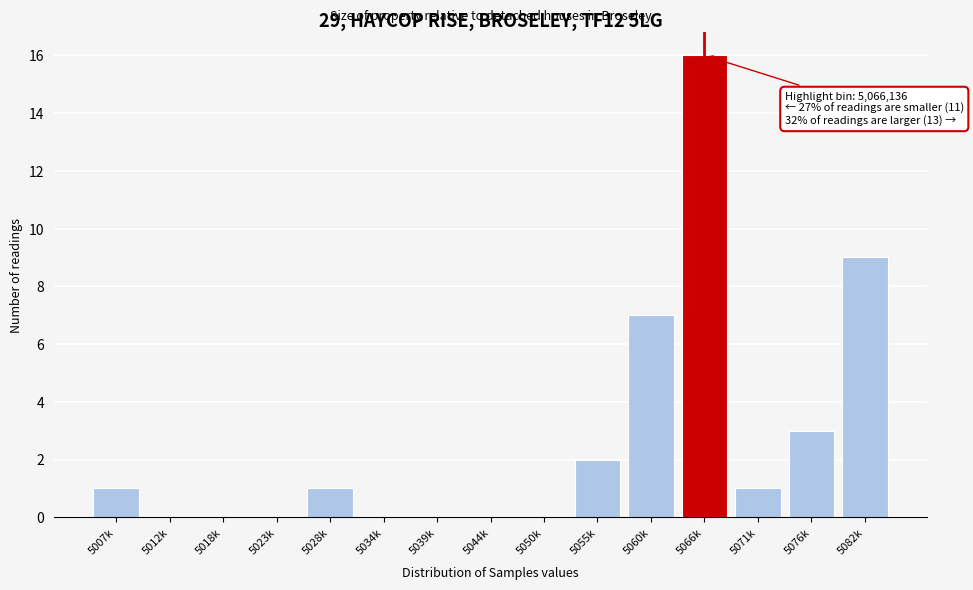

Reading right to left, list all the values displayed in this chart.

5082k=9	5076k=3	5071k=1	5066k=16	5060k=7	5055k=2	5050k=0	5044k=0	5039k=0	5034k=0	5028k=1	5023k=0	5018k=0	5012k=0	5007k=1